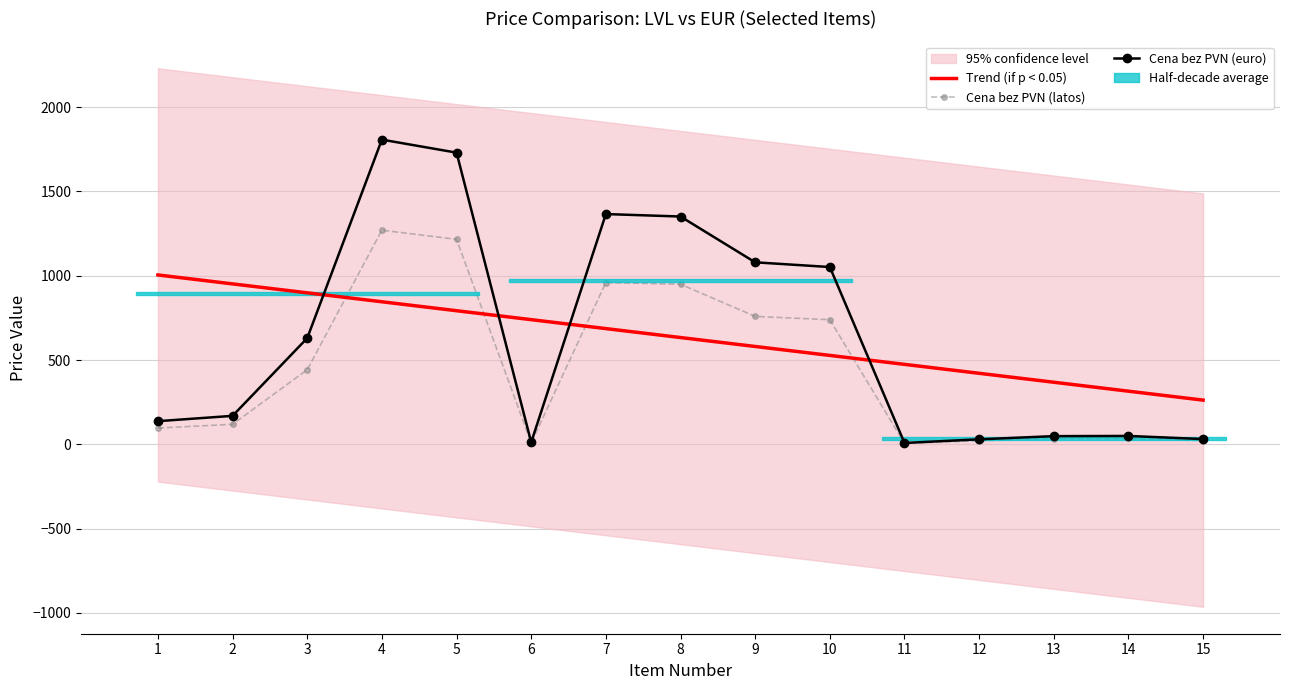

Does the chart have visible grid lines?

Yes